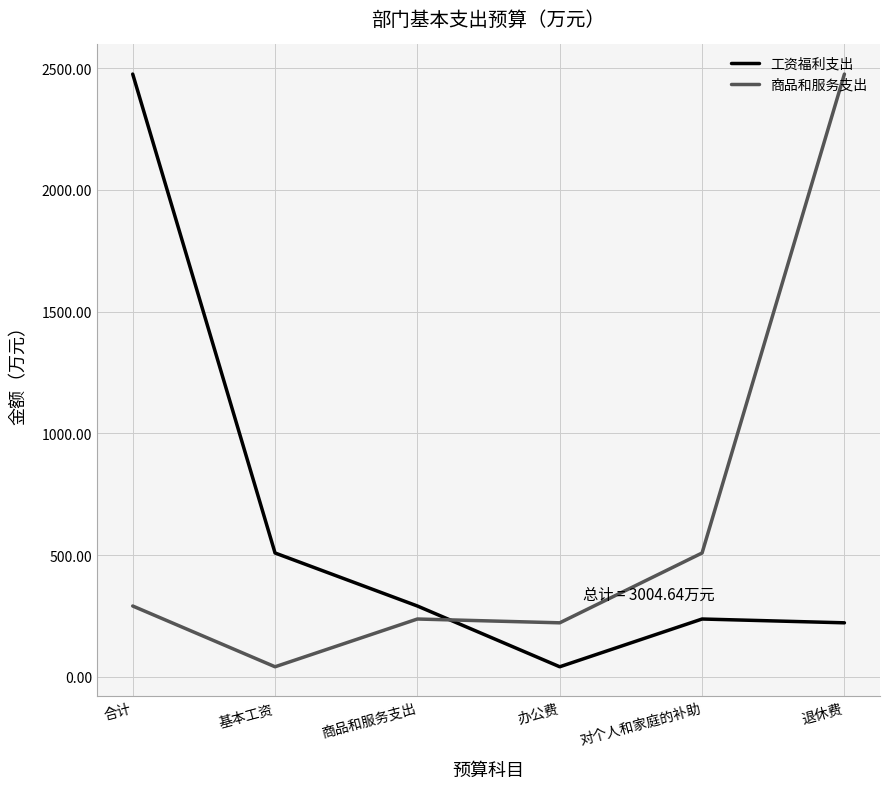

Where do 工资福利支出 and 商品和服务支出 first cross each other?

商品和服务支出 and 办公费